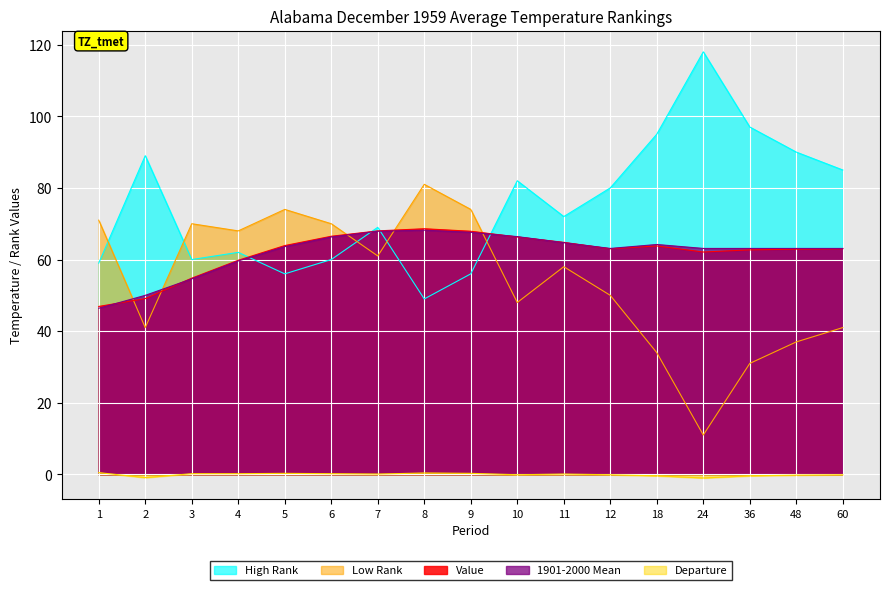

At which label does High Rank first exceed 72?

2